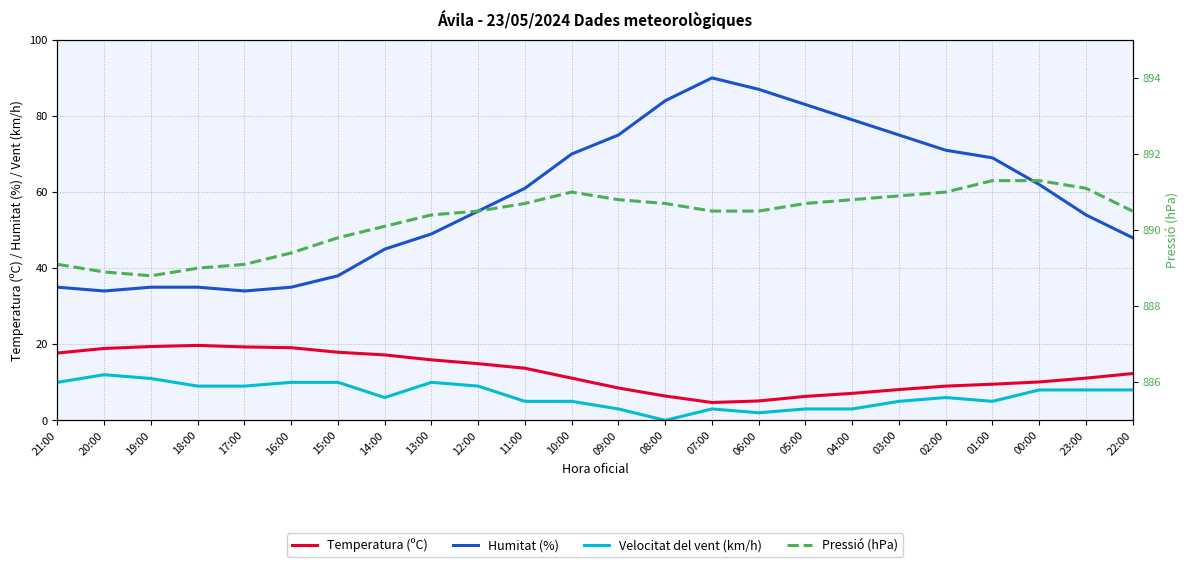

How many lines are shown in the chart?

4